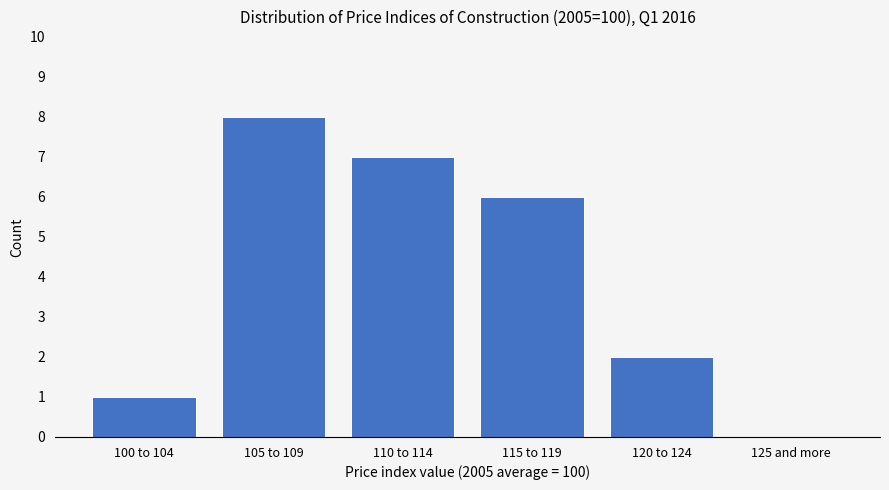

Reading left to right, extract all data points from this chart.

100 to 104=1	105 to 109=8	110 to 114=7	115 to 119=6	120 to 124=2	125 and more=0